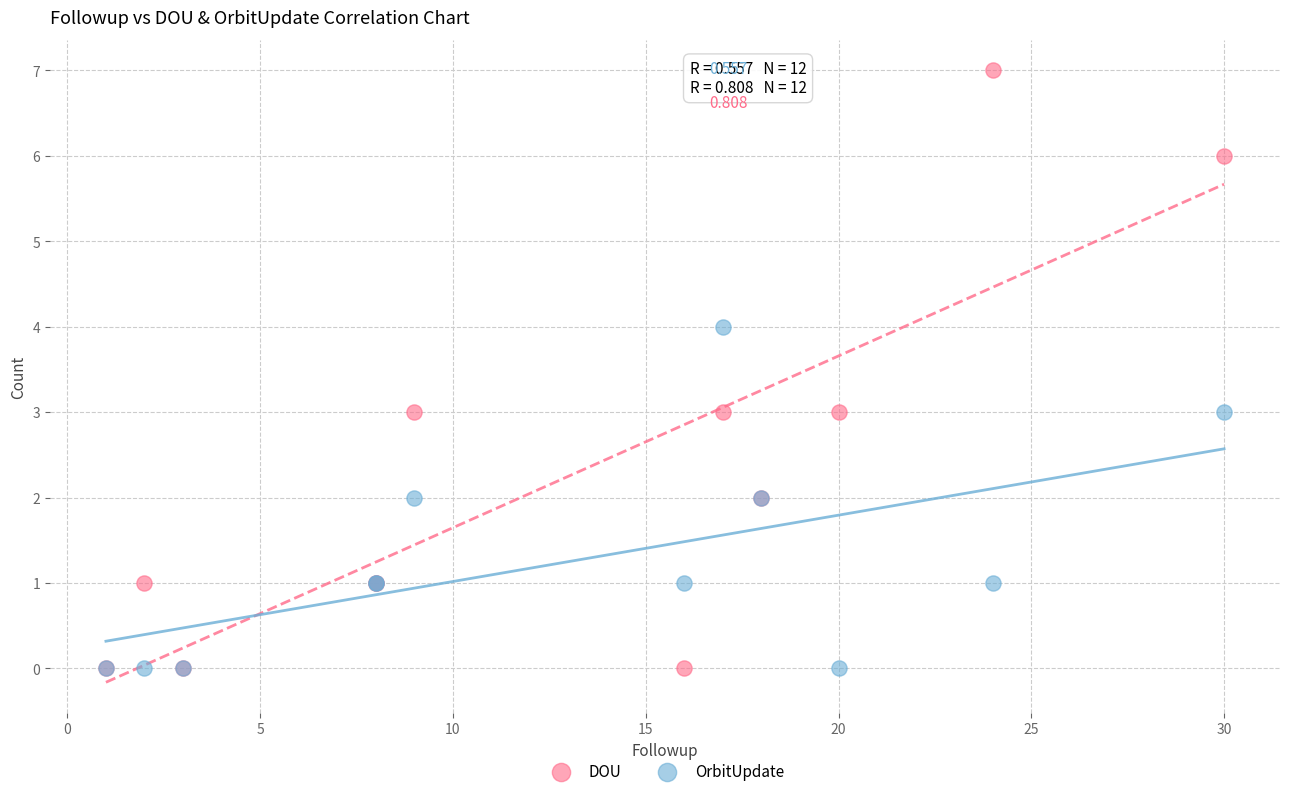

Which series has the largest Y range (max minus min)?

DOU